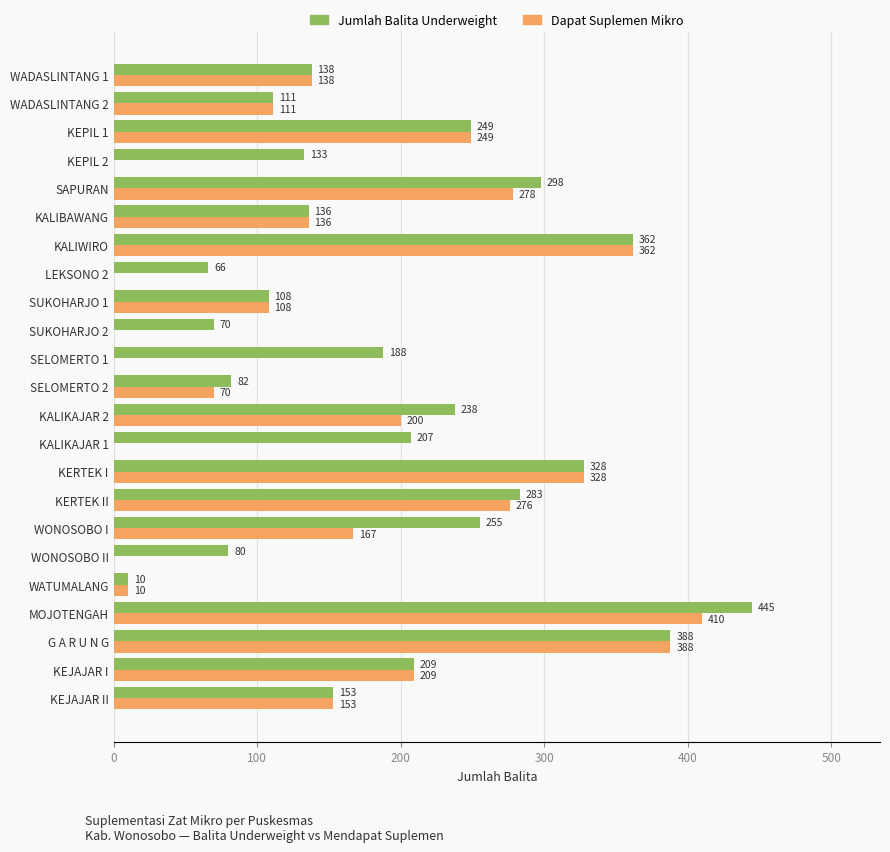

What is the sum of all Dapat Suplemen Mikro values?

3593